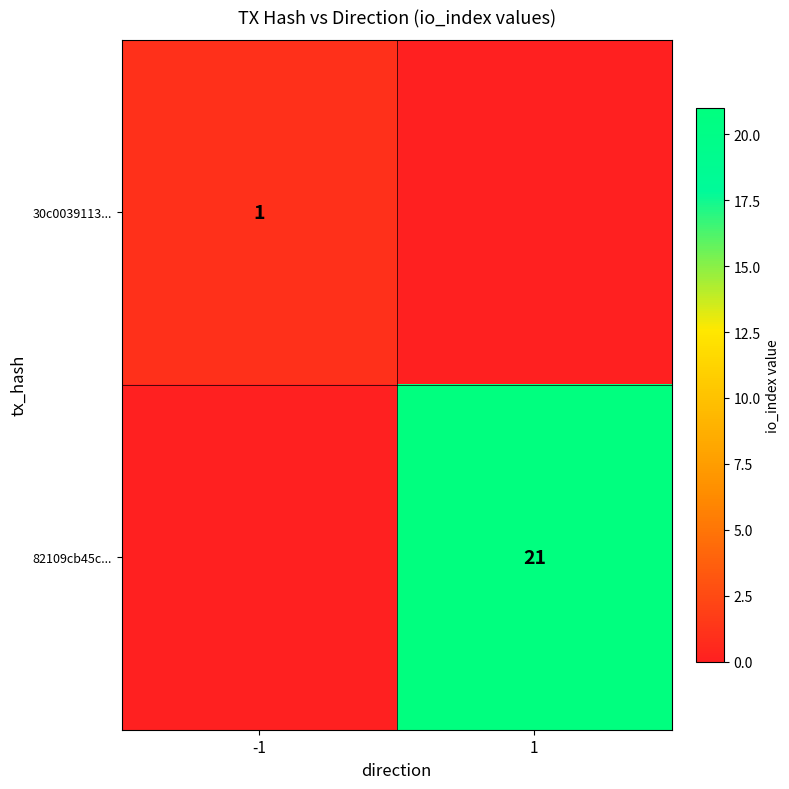

Is it true that 30c0039113... equals 1 at -1?

True